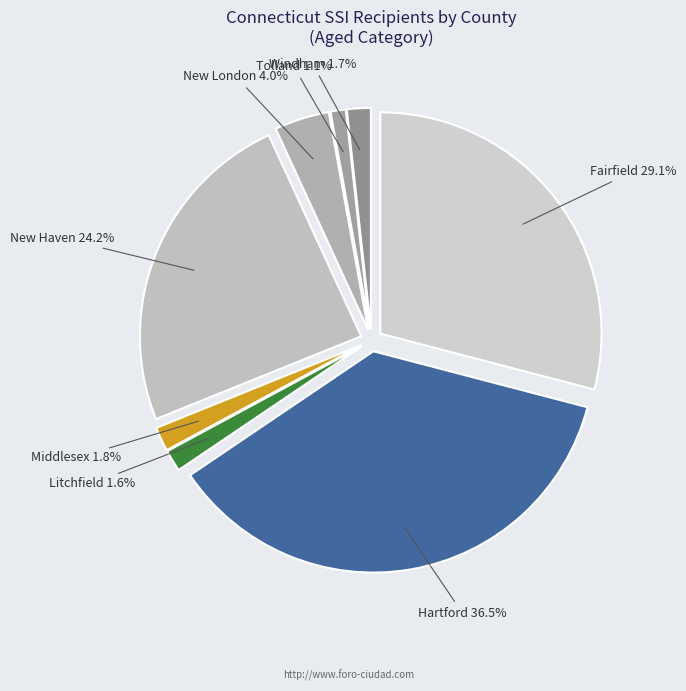

To the nearest percent, what is the difference between the Windham and Fairfield slice percentages?

27%